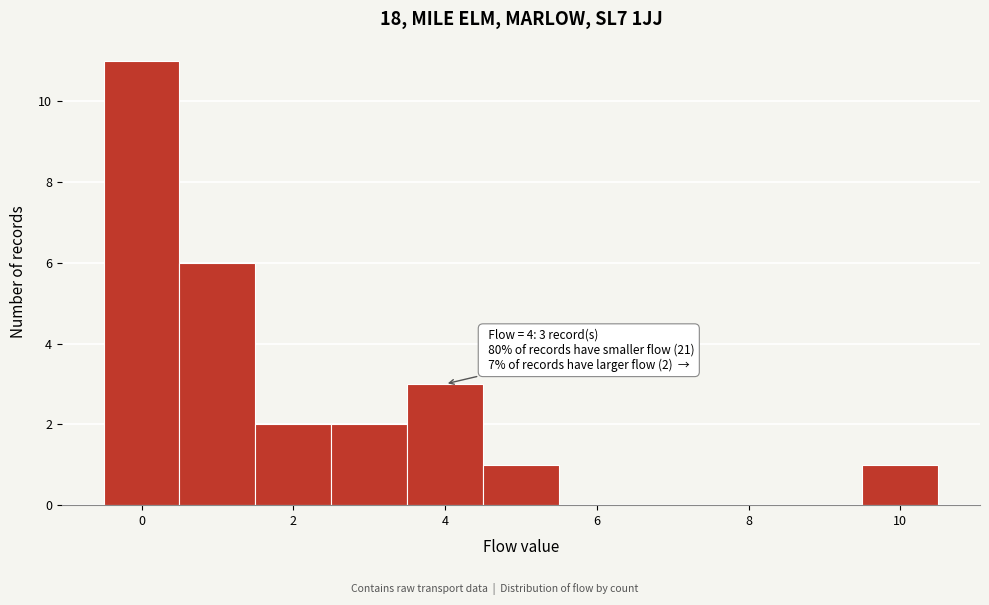

Over which range of the x-axis is the bar tallest?

-0.5 to 0.5